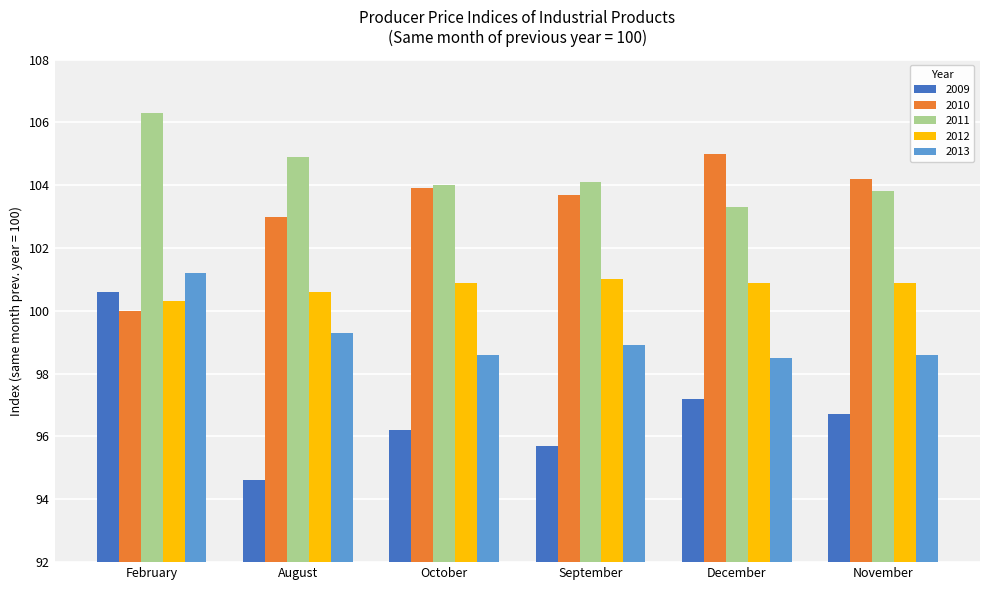

True or false: 2011 has a value of 165.5 at November.

False